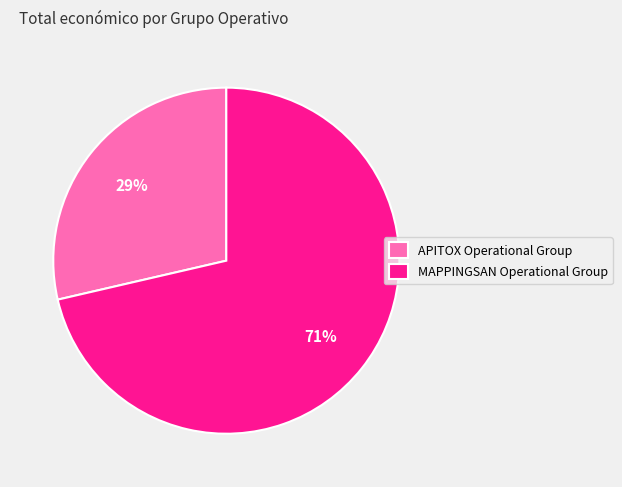

What percentage is the MAPPINGSAN Operational Group slice, to the nearest percent?

71%